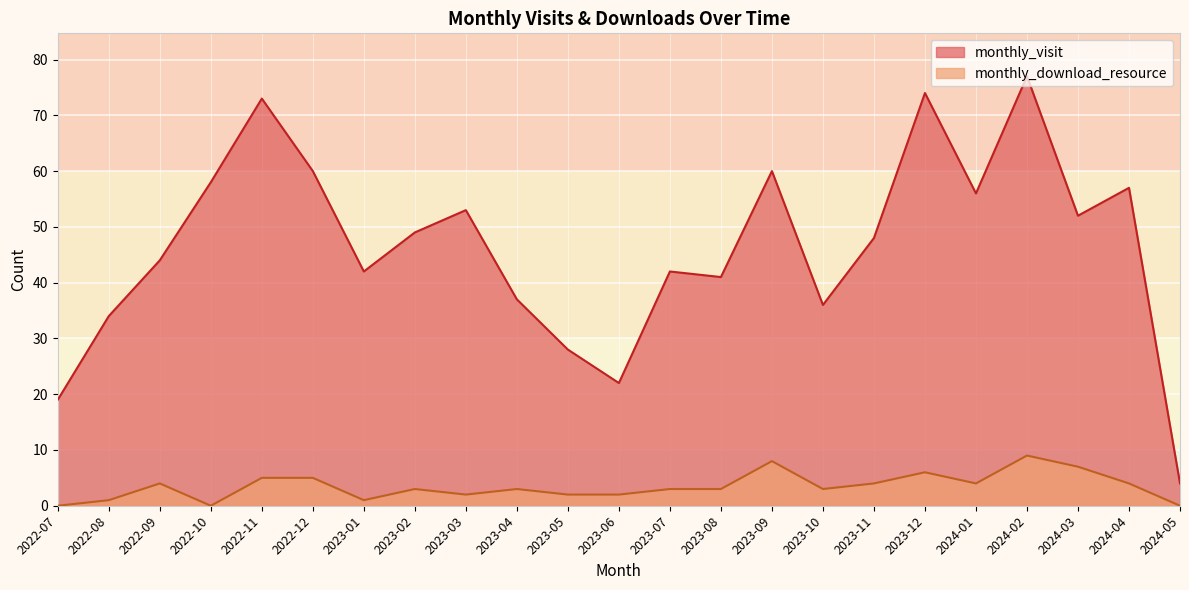

At which label is monthly_download_resource closest to 4?

2022-09